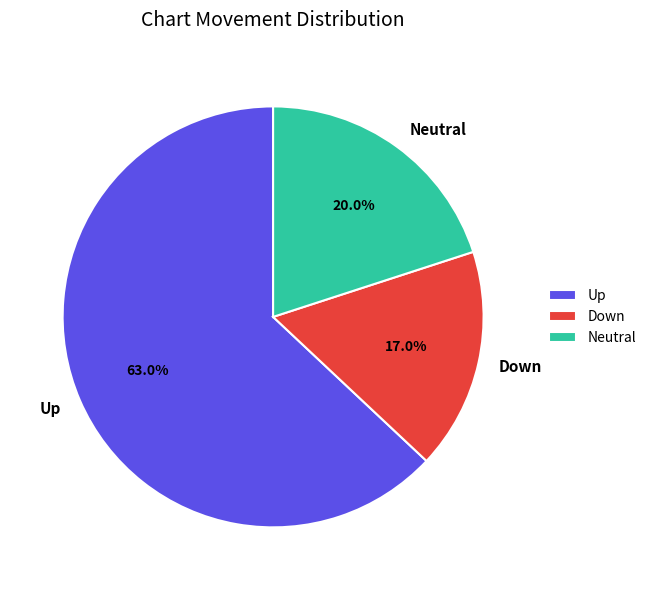

What is the majority slice?

Up